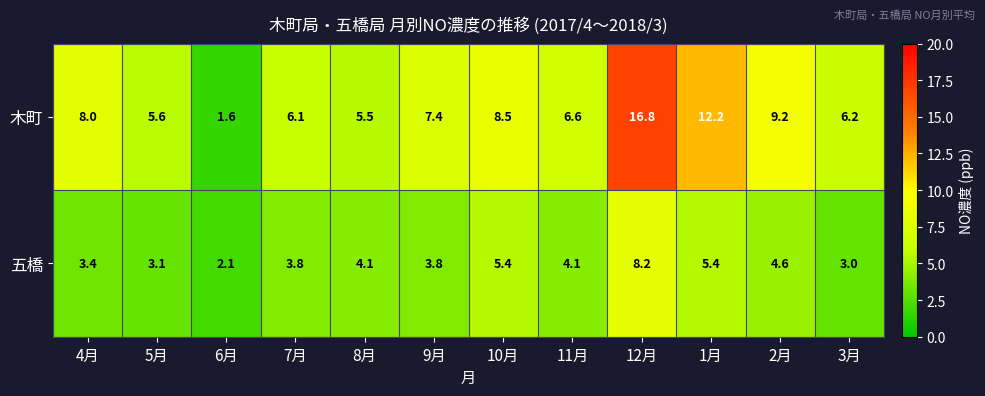

How many data points does each series have?

12